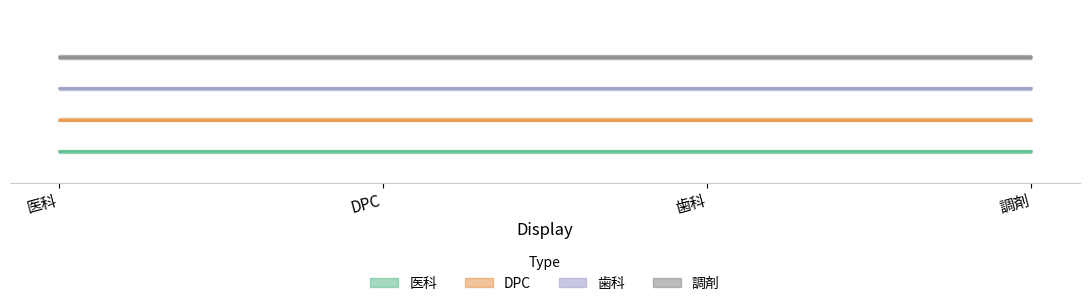

At which label does 医科 reach its peak?

医科